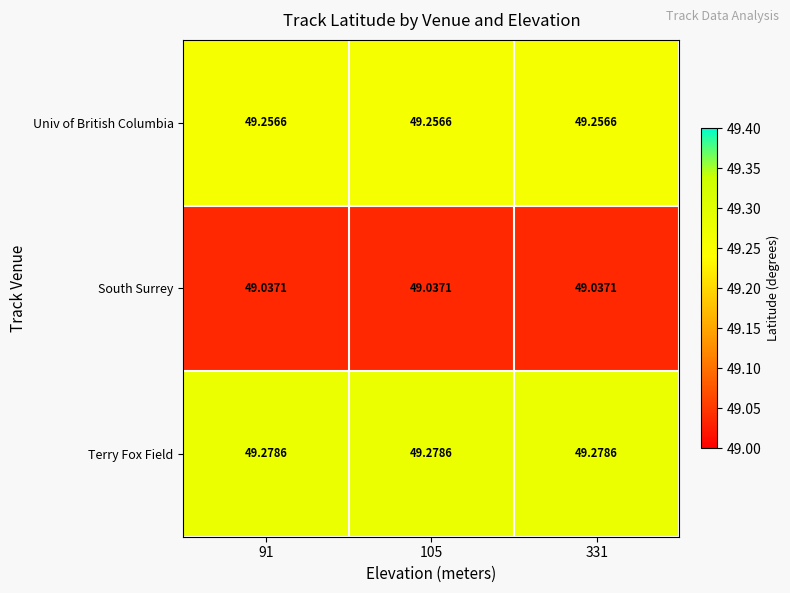

Rank the series by their maximum value, from highest to lowest.

Terry Fox Field, Univ of British Columbia, South Surrey